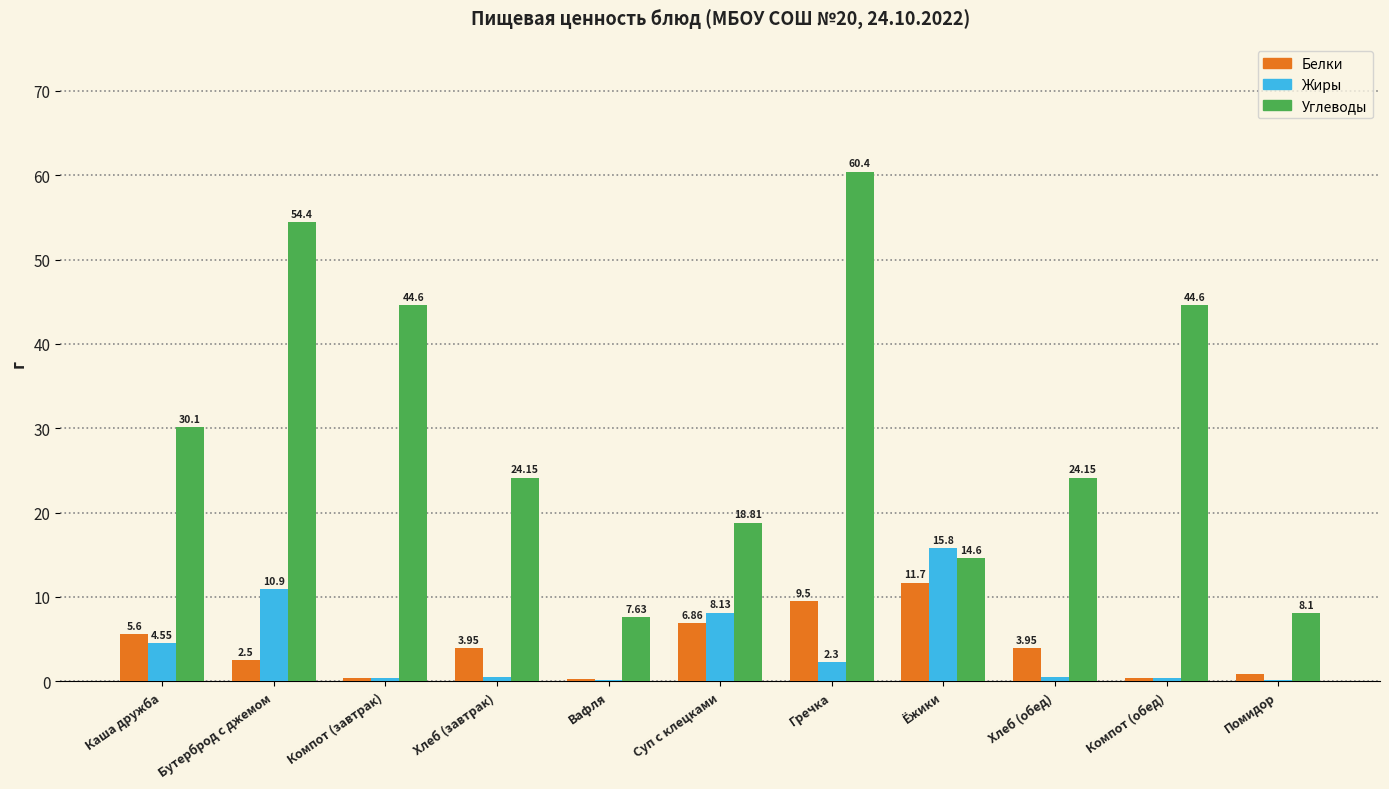

What value does the Белки series have at Каша дружба?

5.6